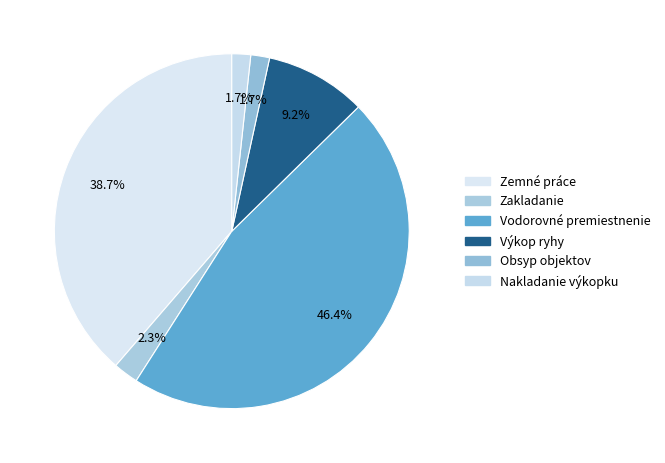

Is there a majority slice in this chart?

No